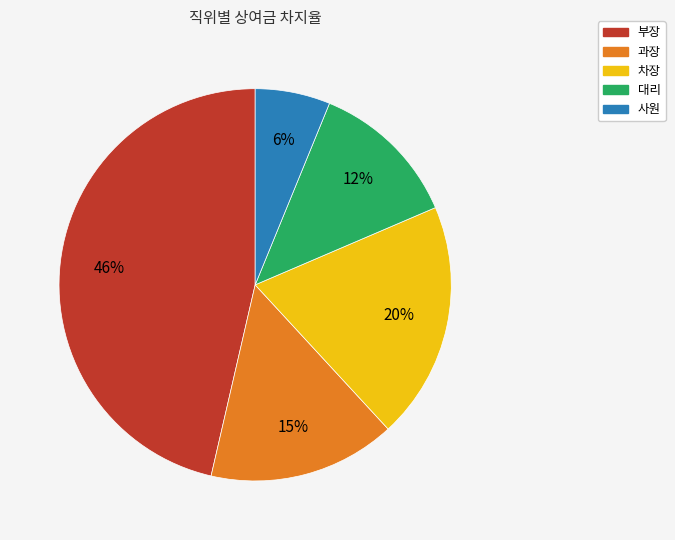

Is it true that 부장 is 46% of the pie?

True